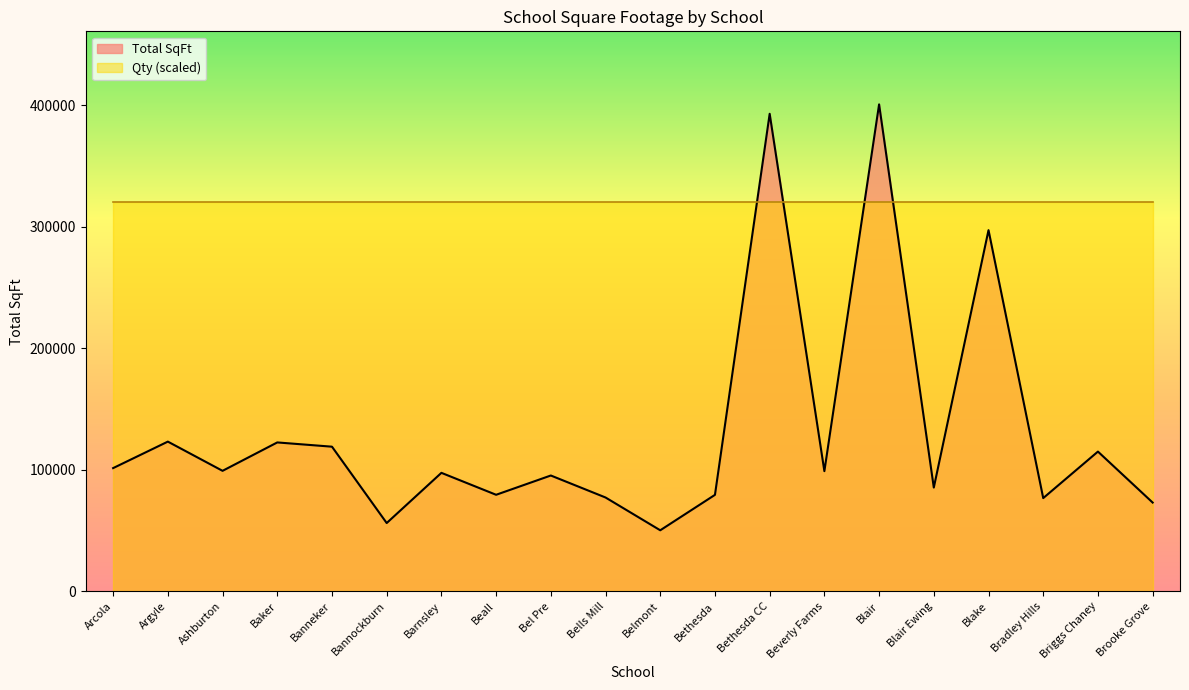

What position from the right is Bel Pre?

12